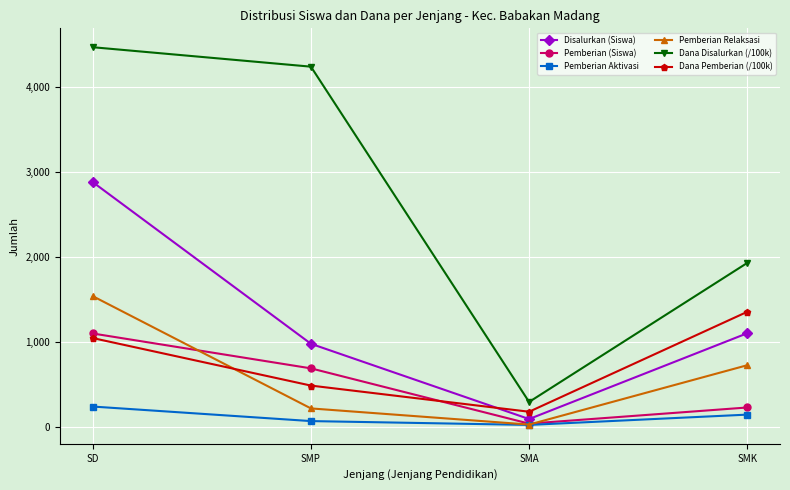

Which series changed the most between SMP and SMA?

Dana Disalurkan (/100k)